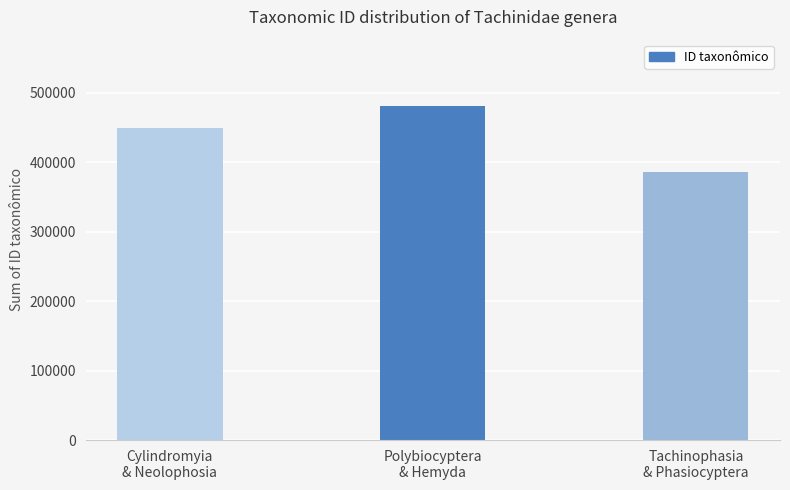

What is the difference between the second highest and minimum values?

63535